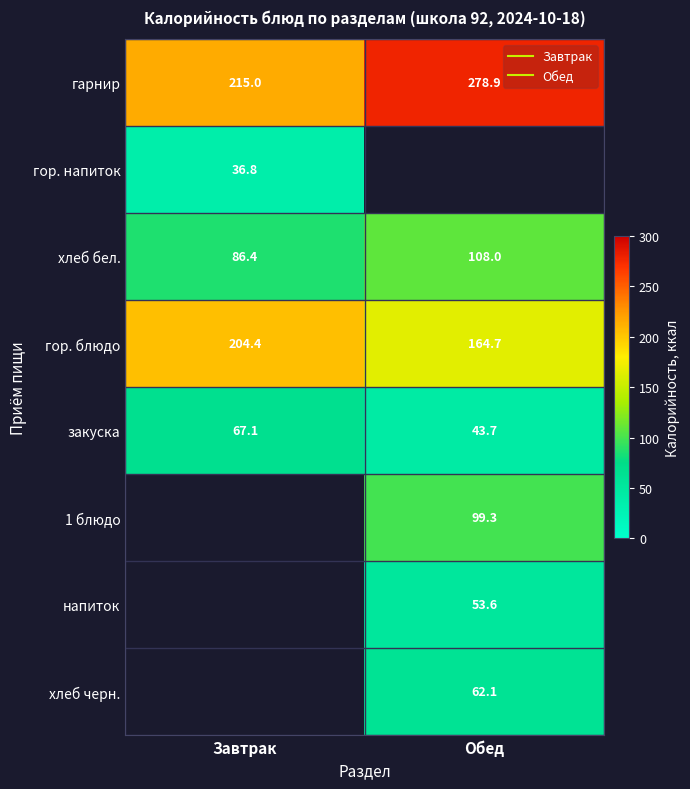

The value of хлеб бел. at Обед is 108.0. True or false?

True